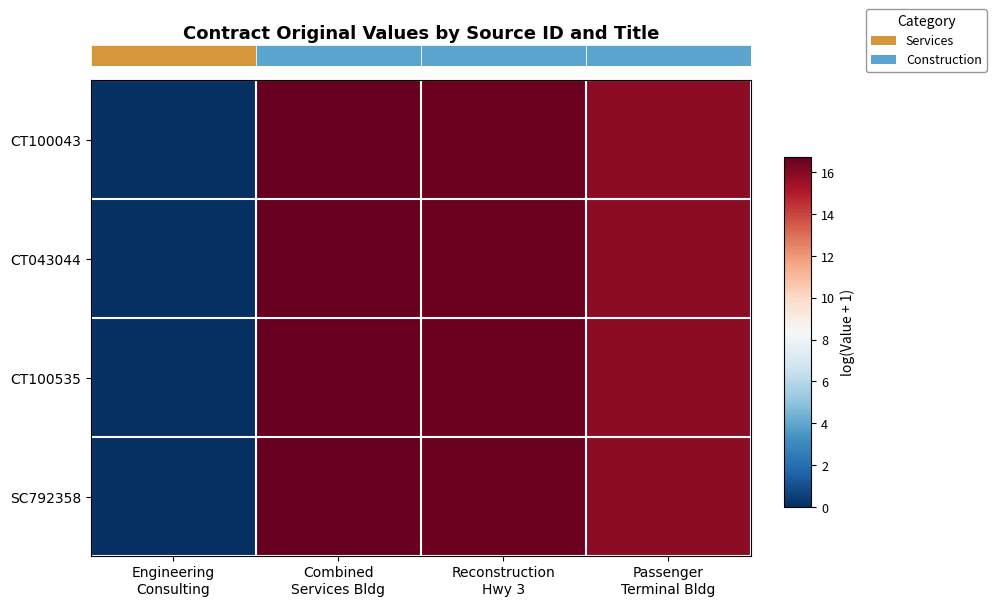

Where does the SC792358 series first go above 16?

Combined Services Bldg